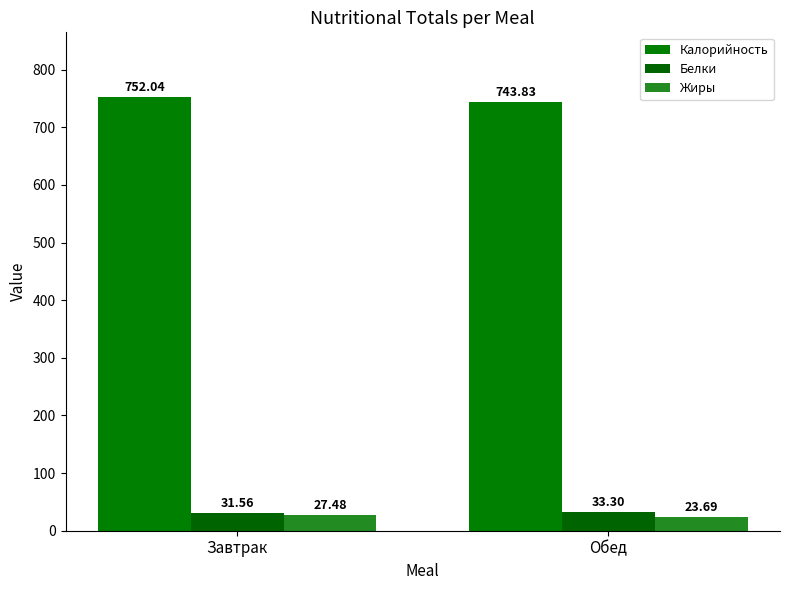

Which series has the widest spread of values?

Калорийность